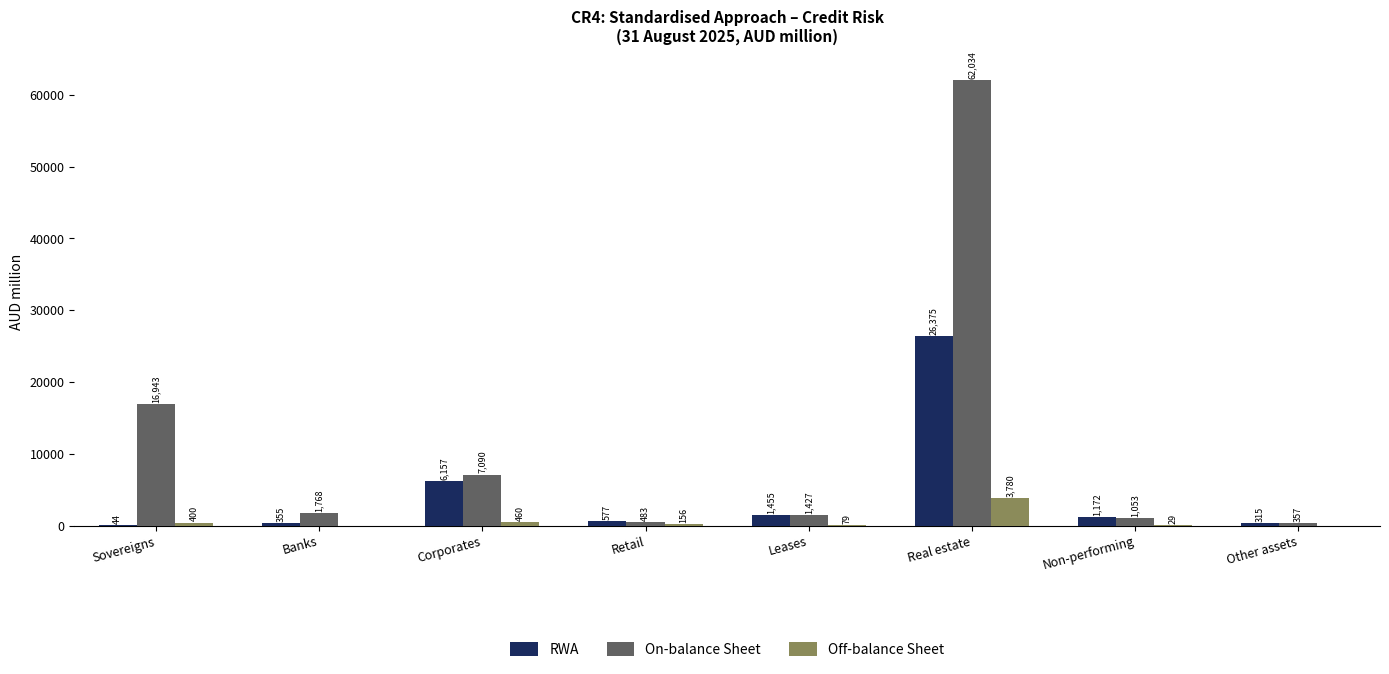

Reading left to right, what are all the values shown in this chart?

RWA: 44	355	6157	577	1455	26375	1172	315
On-balance Sheet: 16943	1768	7090	483	1427	62034	1053	357
Off-balance Sheet: 400	0	460	156	79	3780	29	0